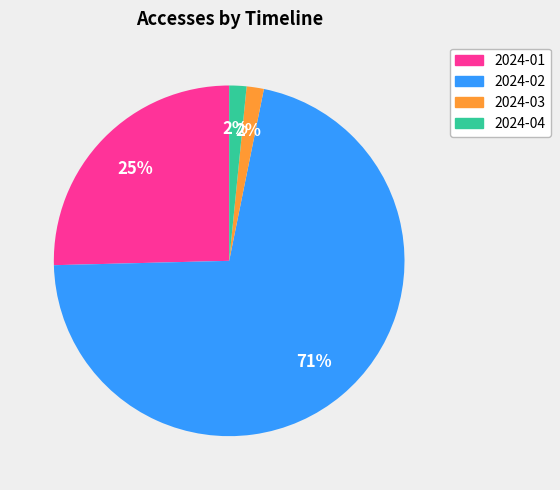

To the nearest percent, what percentage of the pie is 2024-01?

25%